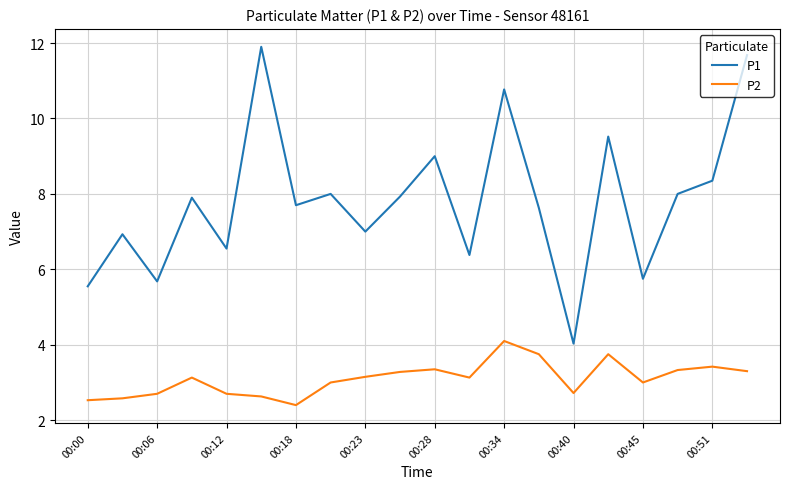

Which series has the largest range (max minus min)?

P1